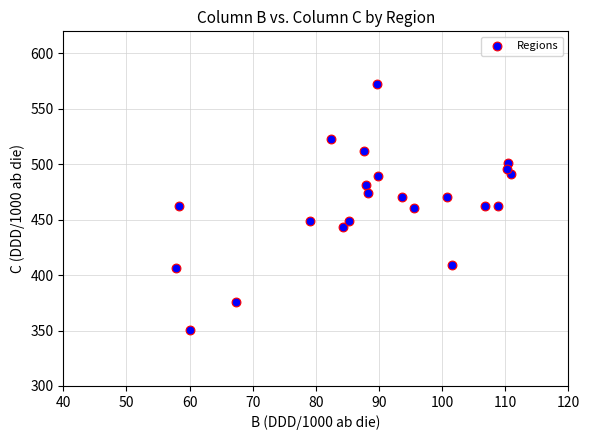

What is the range of Y values (max minus min)?

222.3